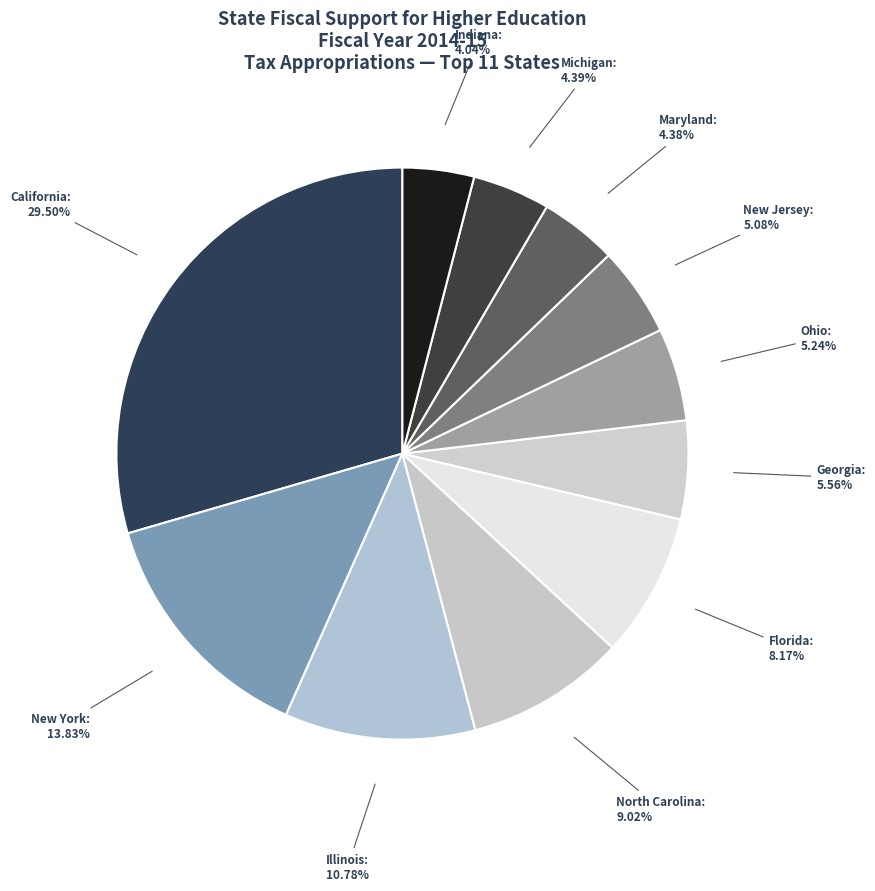

What is the largest slice in the pie chart?

California